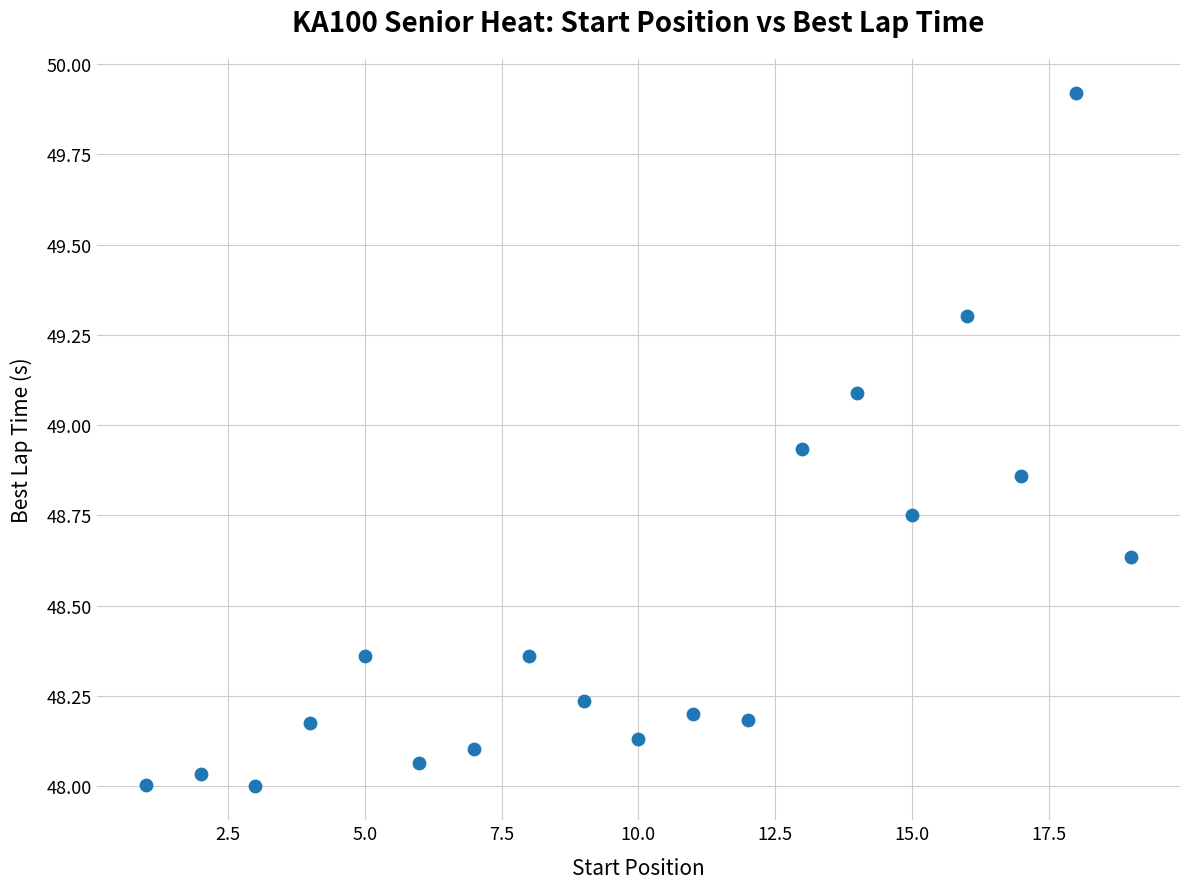

What is the range of X values (max minus min)?

18.0